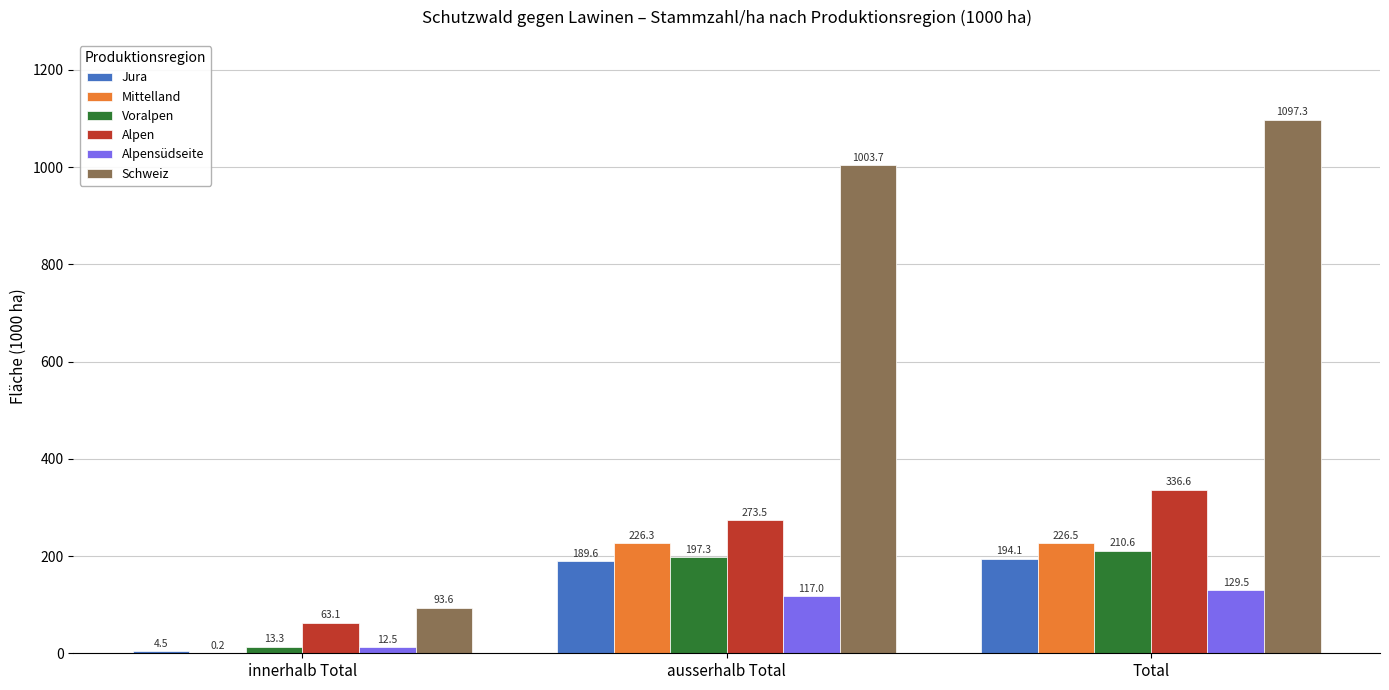

Is the value of Schweiz at innerhalb Total greater than the value of Mittelland at Total?

No